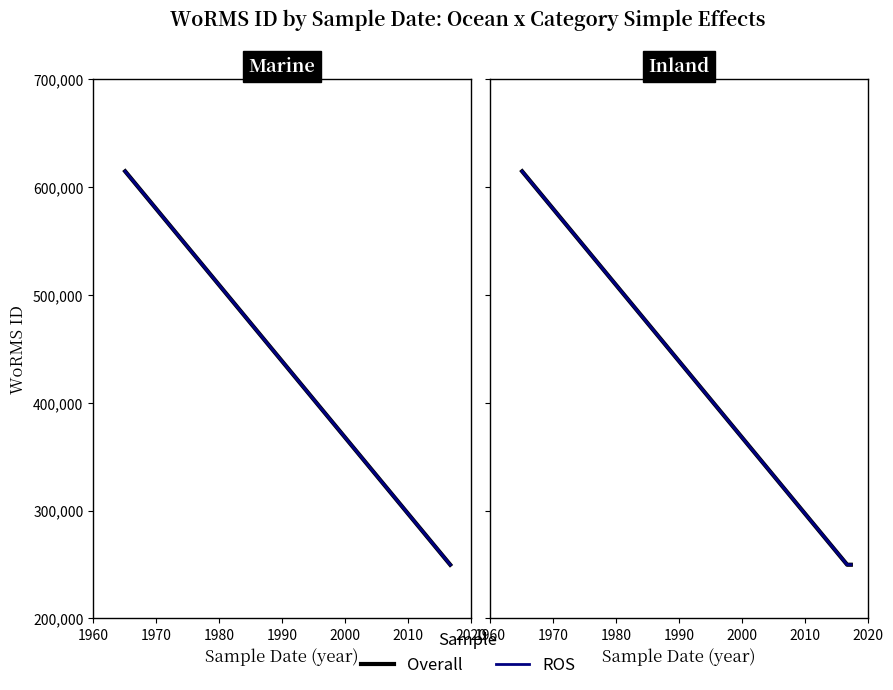

Does the chart have visible grid lines?

No